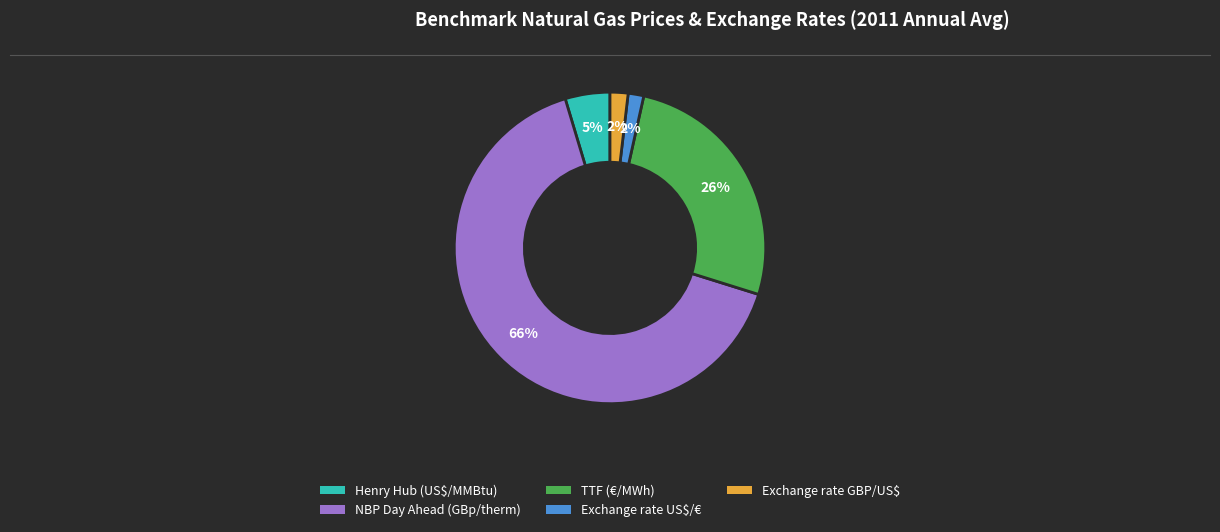

How many slices are in this pie chart?

5